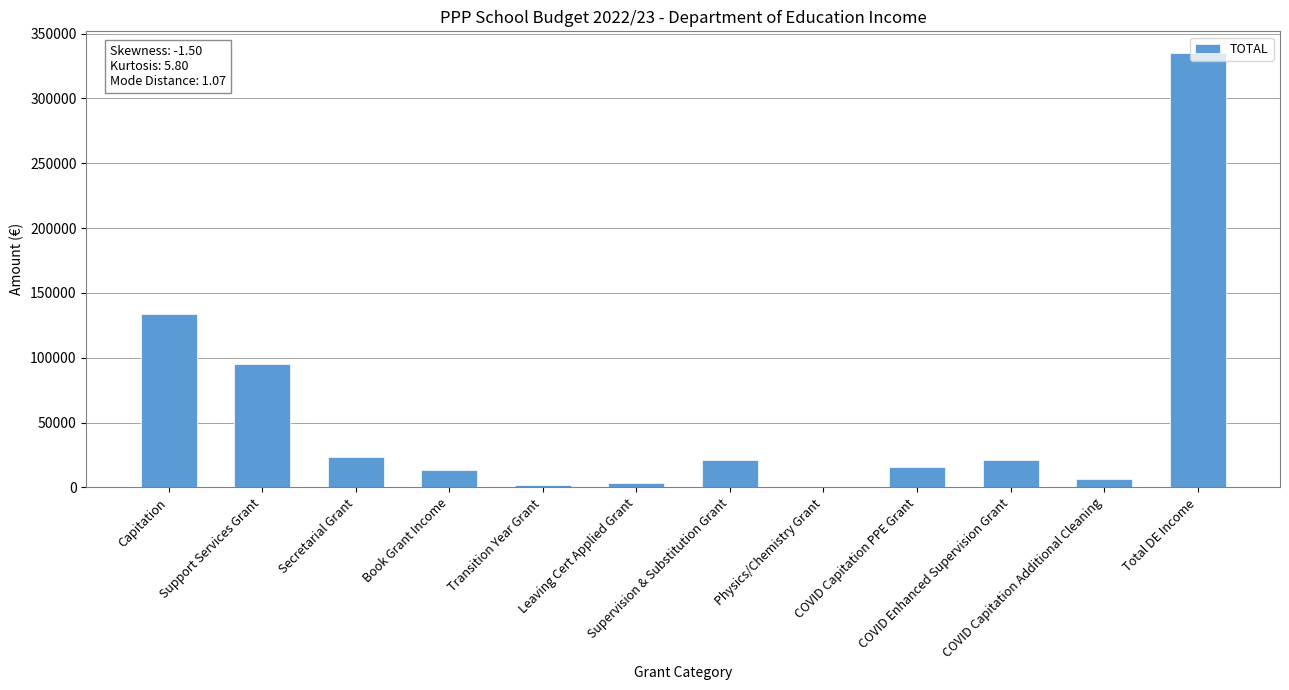

What is the maximum value shown in the chart?

334935.5